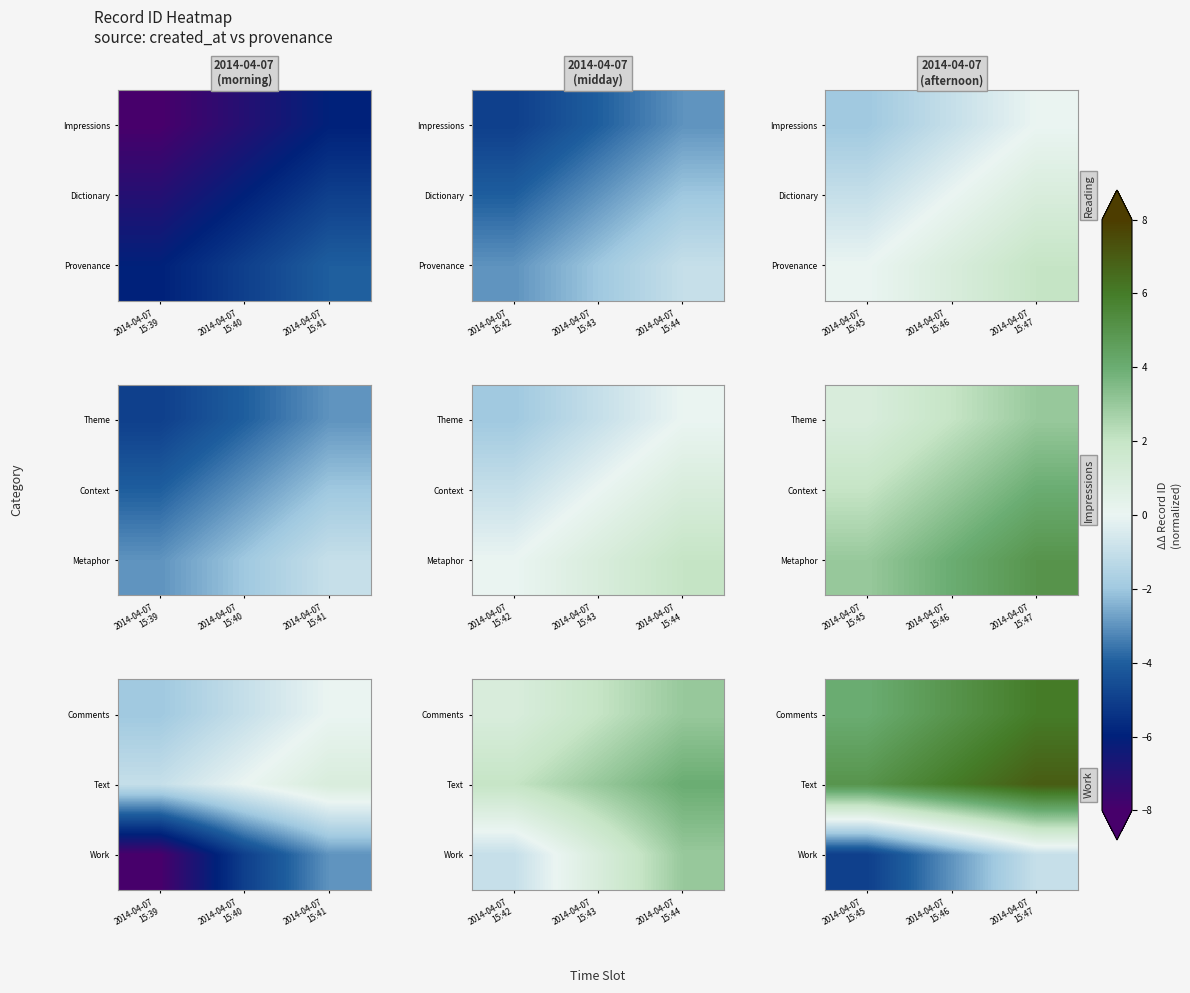

True or false: Work has a value of -1 at 2014-04-07 15:47.

True